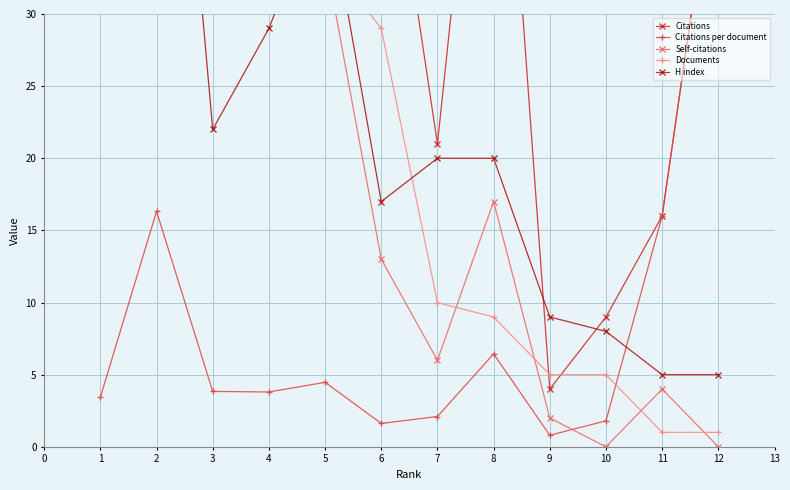

What is the average value of the Self-citations series?

37.2